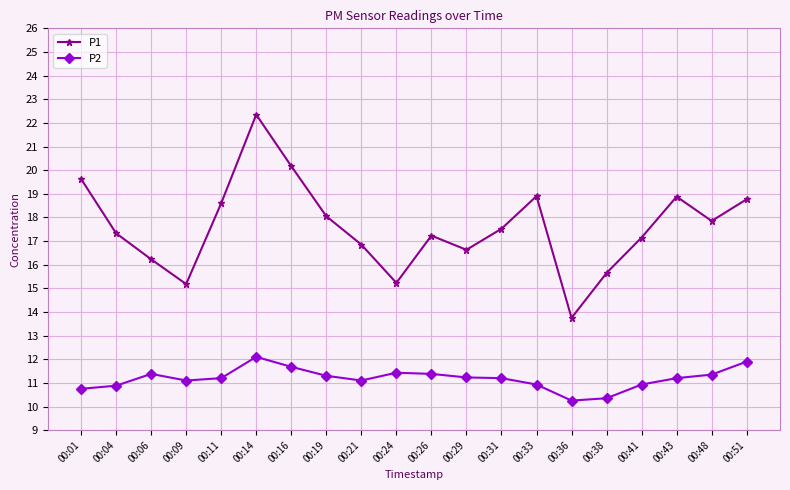

Where is the first local maximum for P1?

00:14